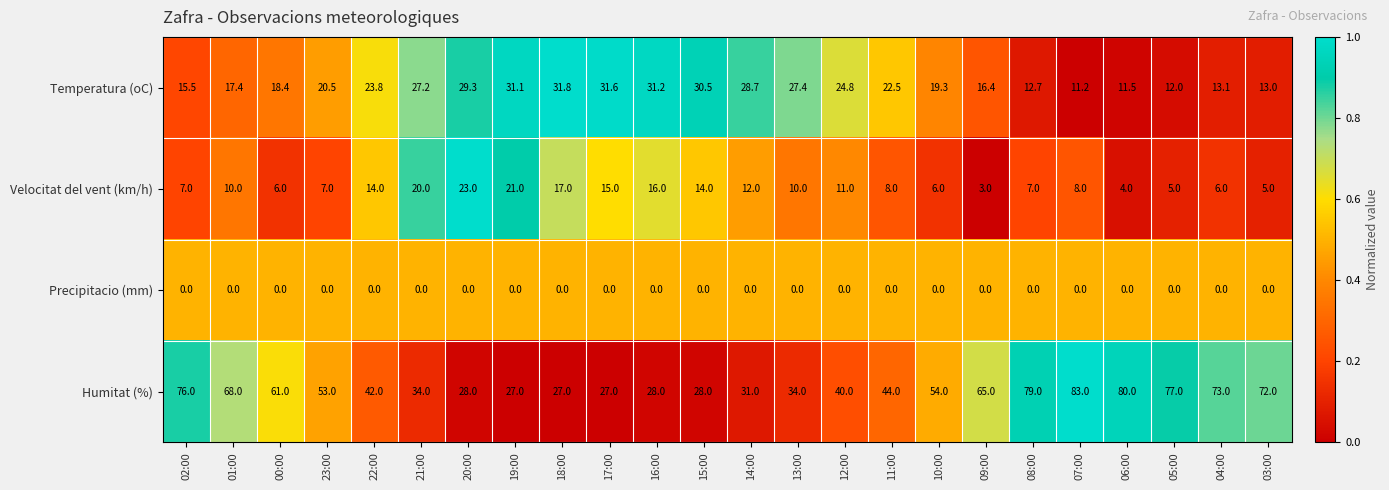

What is the maximum value shown in the chart?

83.0